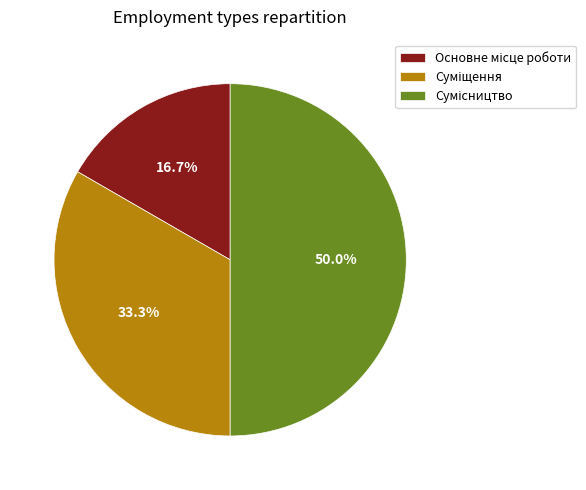

To the nearest percent, what is the difference between the largest and smallest slice percentages?

33%